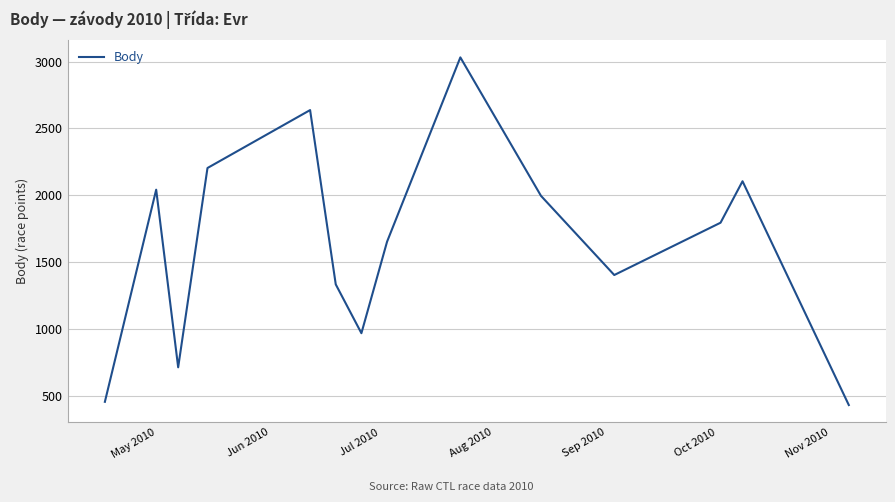

What is the smallest value displayed?

432